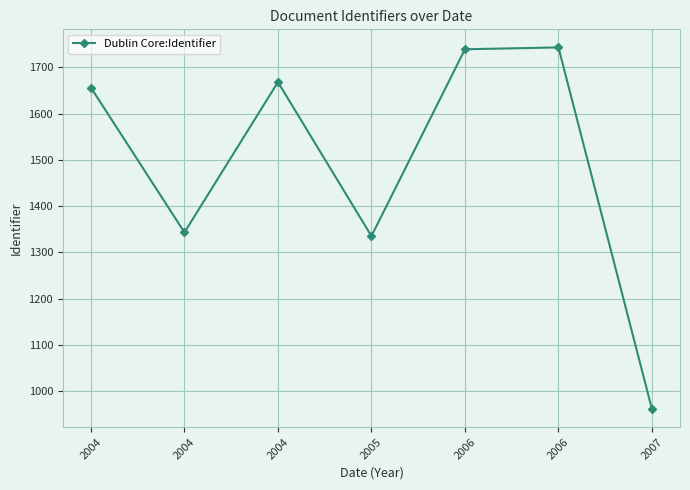

What is the value of the 3rd point from the left?

1656